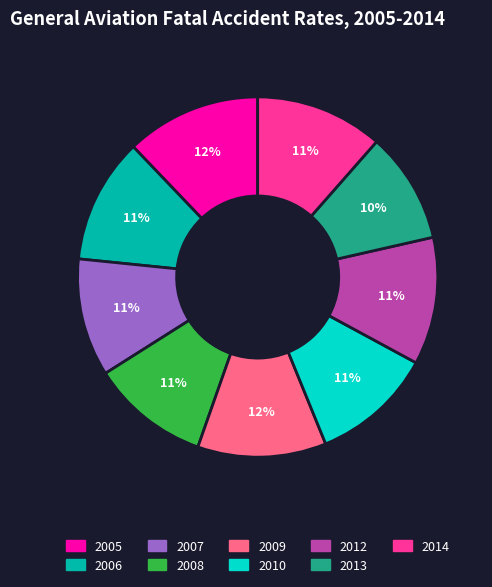

How many slices are in this pie chart?

9